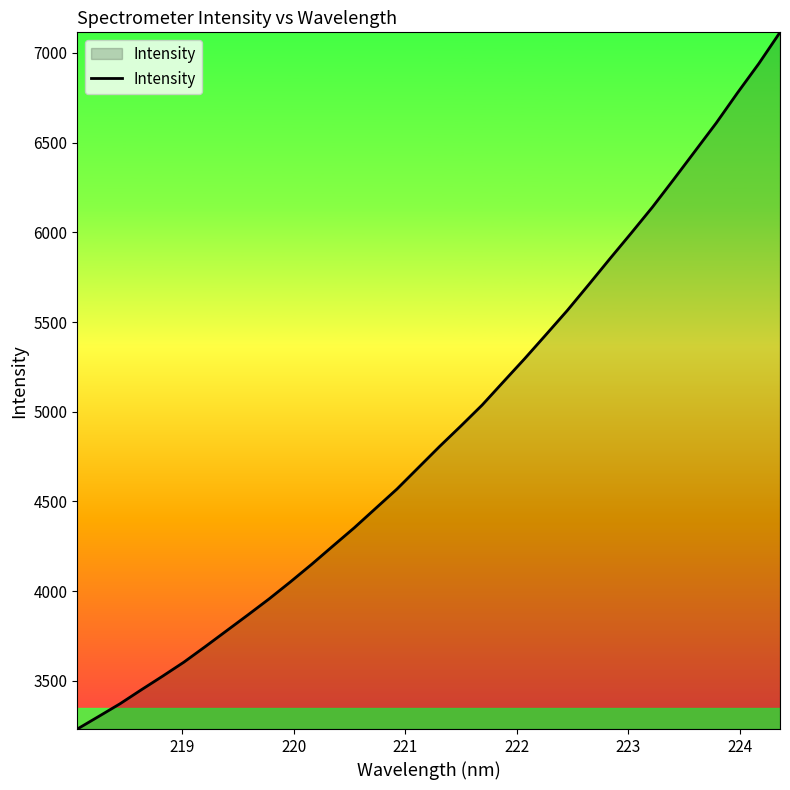

Does the chart display data point markers on the line(s)?

No